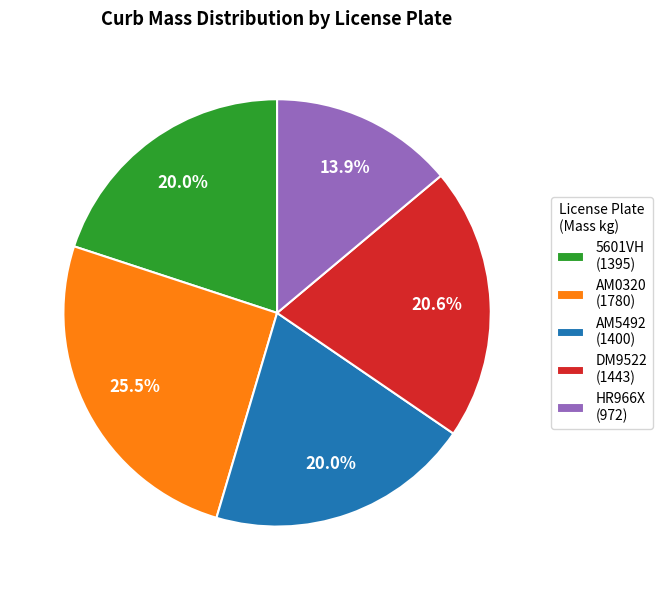

Is AM5492 the majority of the pie?

No